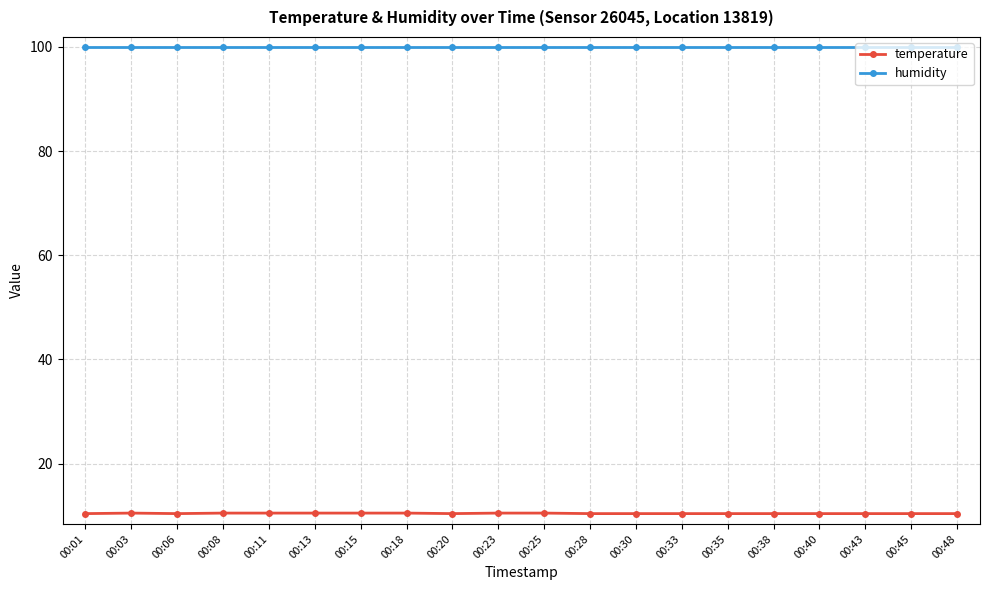

What is the smallest value displayed?

10.4